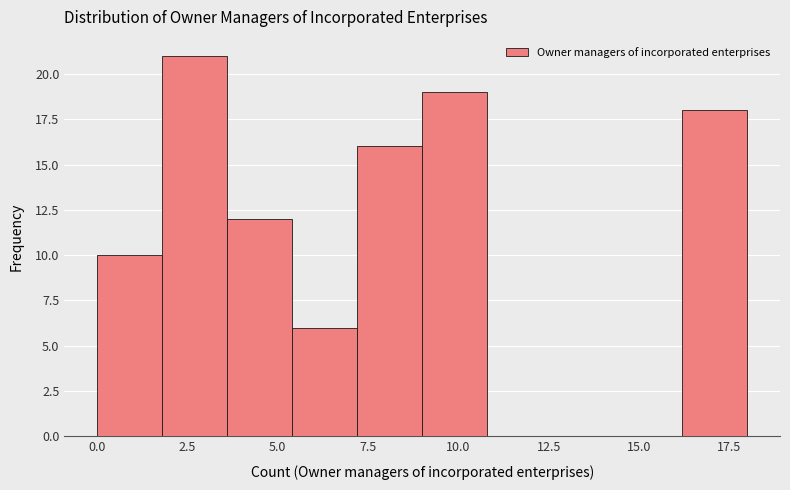

Around what value on the x-axis is the tallest bar? Give the approximate position of its centre, as read against the axis.

2.5